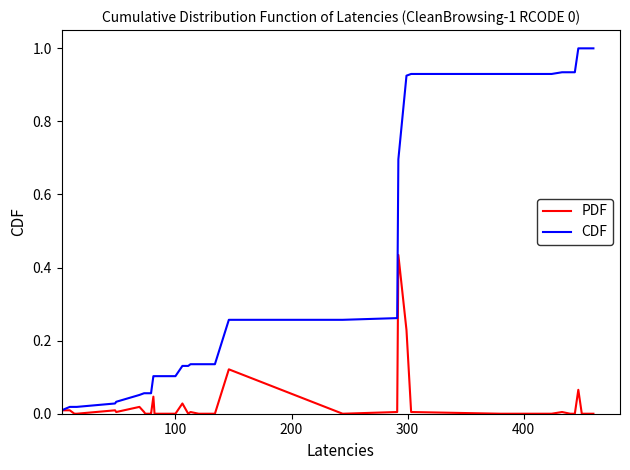

Which series has the widest spread of values?

CDF